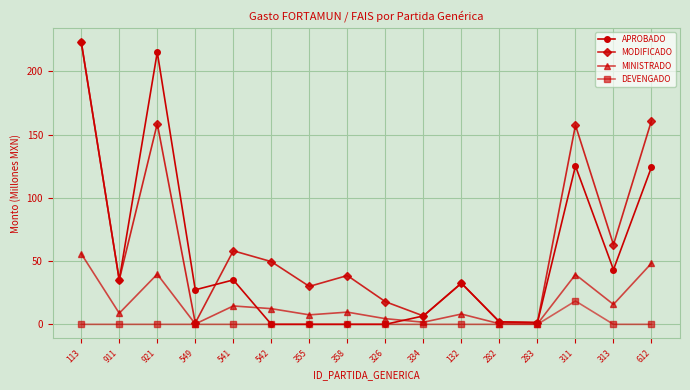

What is the difference between the maximum and minimum values in the DEVENGADO series?

18.5